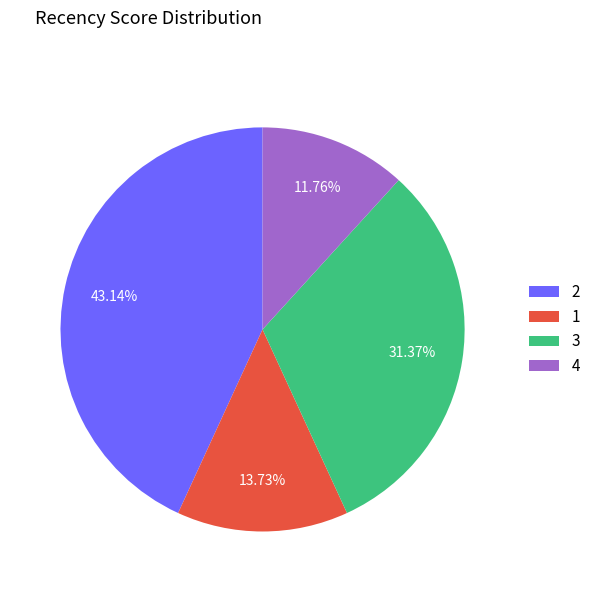

Count the number of slices in the pie.

4